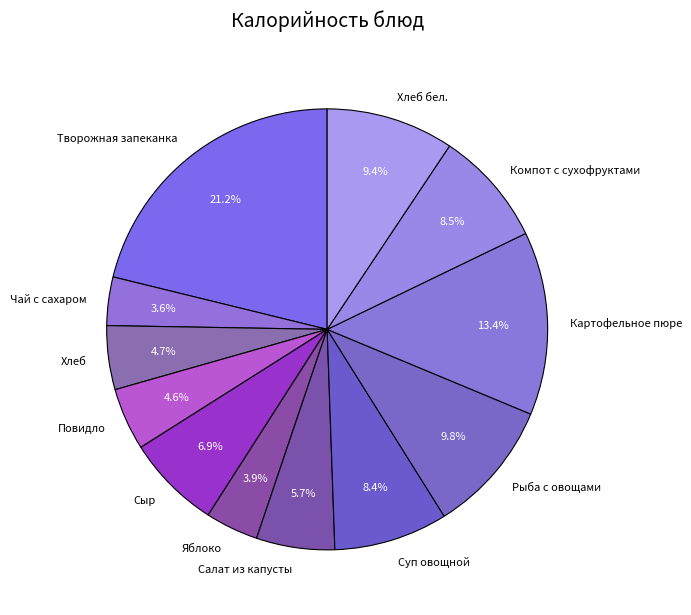

Count the number of slices in the pie.

12